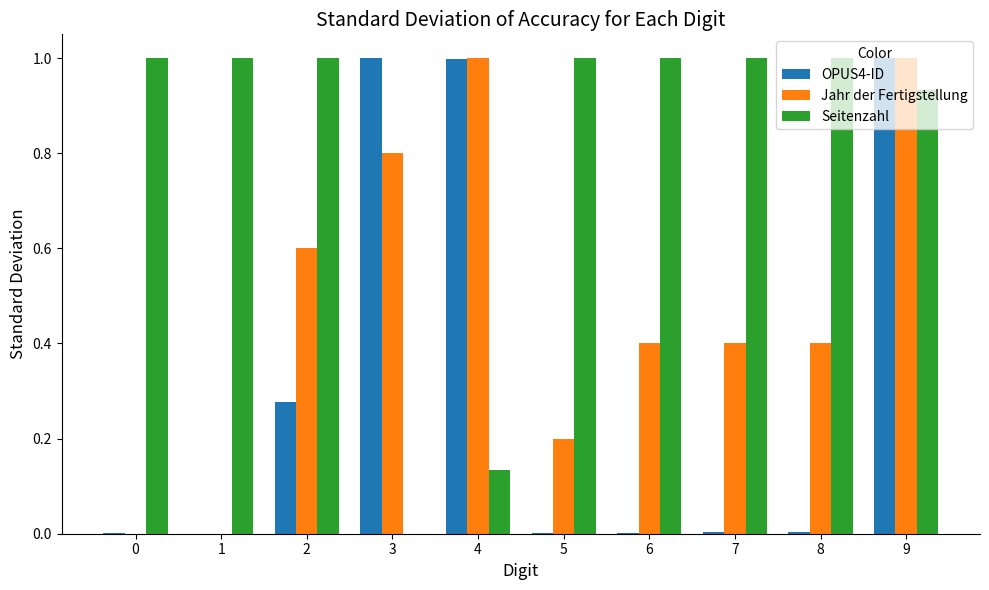

What is the greatest value displayed?

1.0